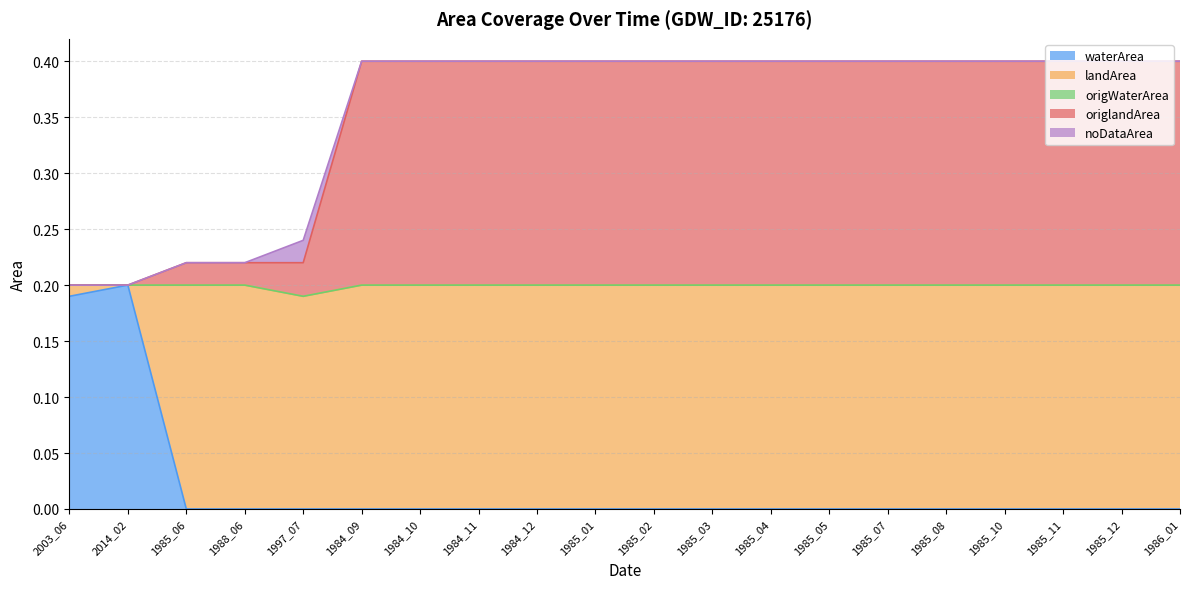

What is the total value across all series at 1986_01?

0.4